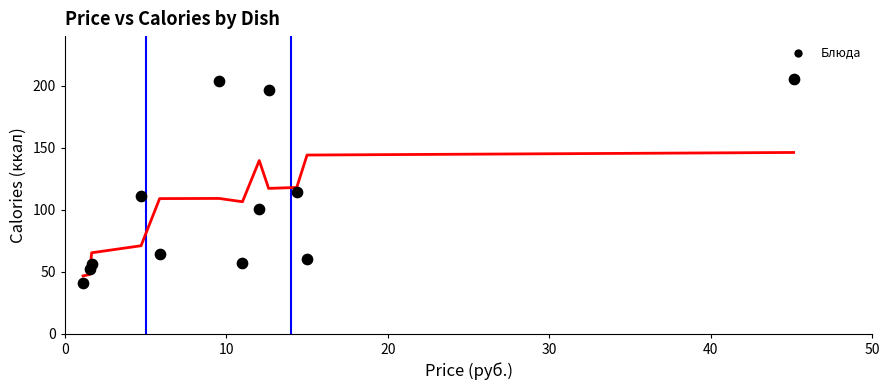

What Y value in the scatter plot is closest to 123?

114.2